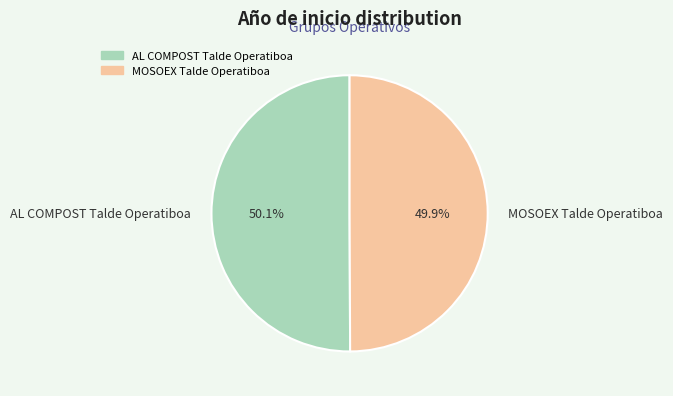

To the nearest percent, what percentage of the pie is AL COMPOST Talde Operatiboa?

50%